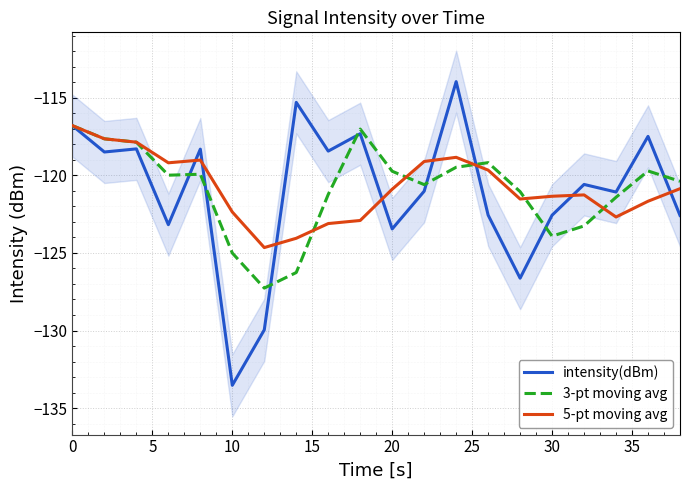

What are all the series names shown in the legend?

intensity(dBm), 3-pt moving avg, 5-pt moving avg